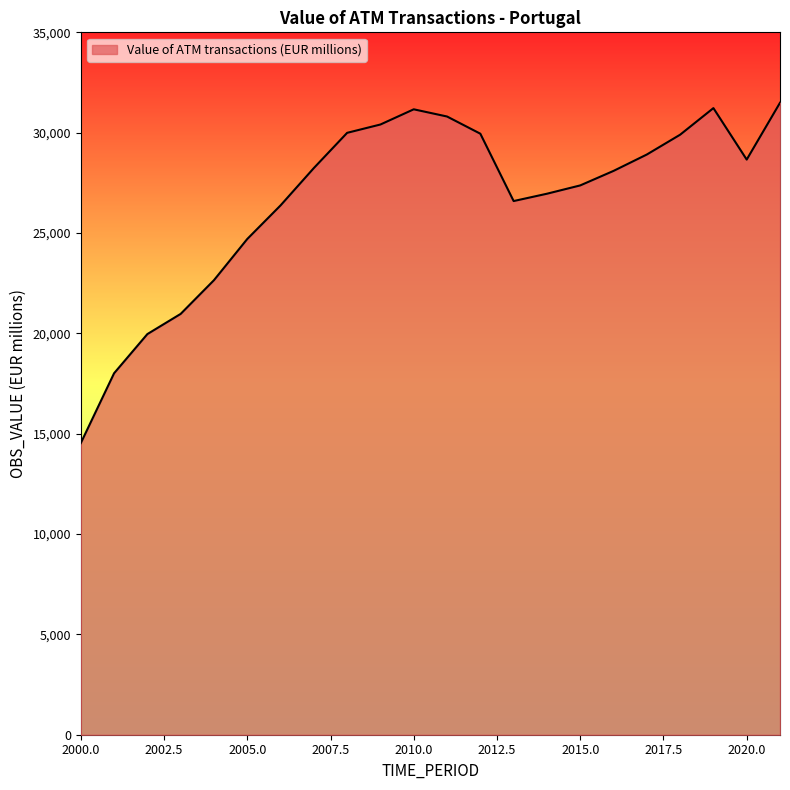

What is the difference between the maximum and minimum values?

16961.1